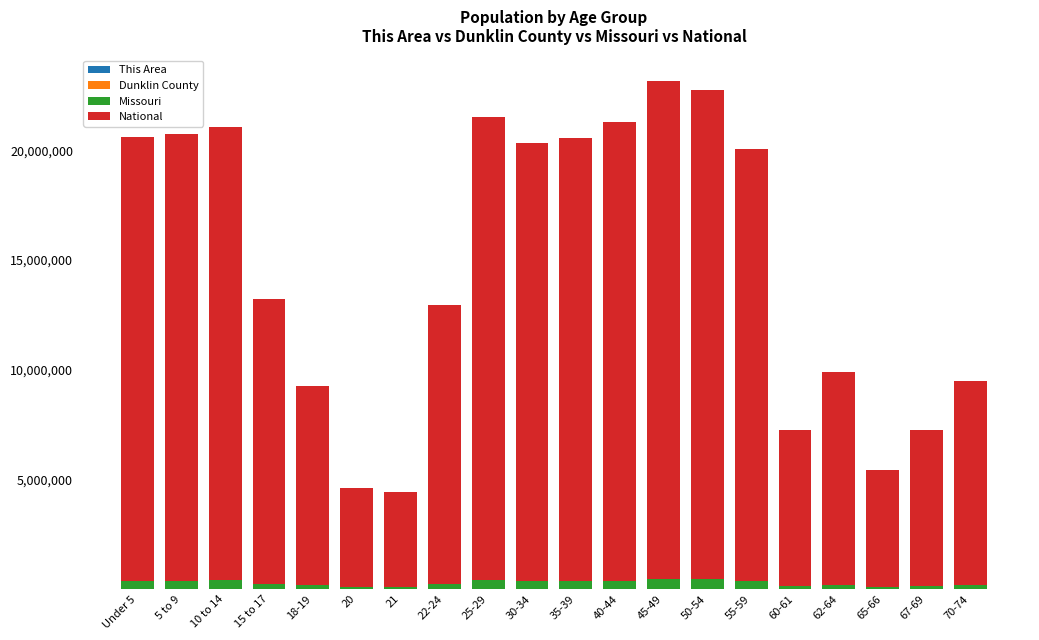

List the series in order of their peak value, lowest first.

This Area, Dunklin County, Missouri, National